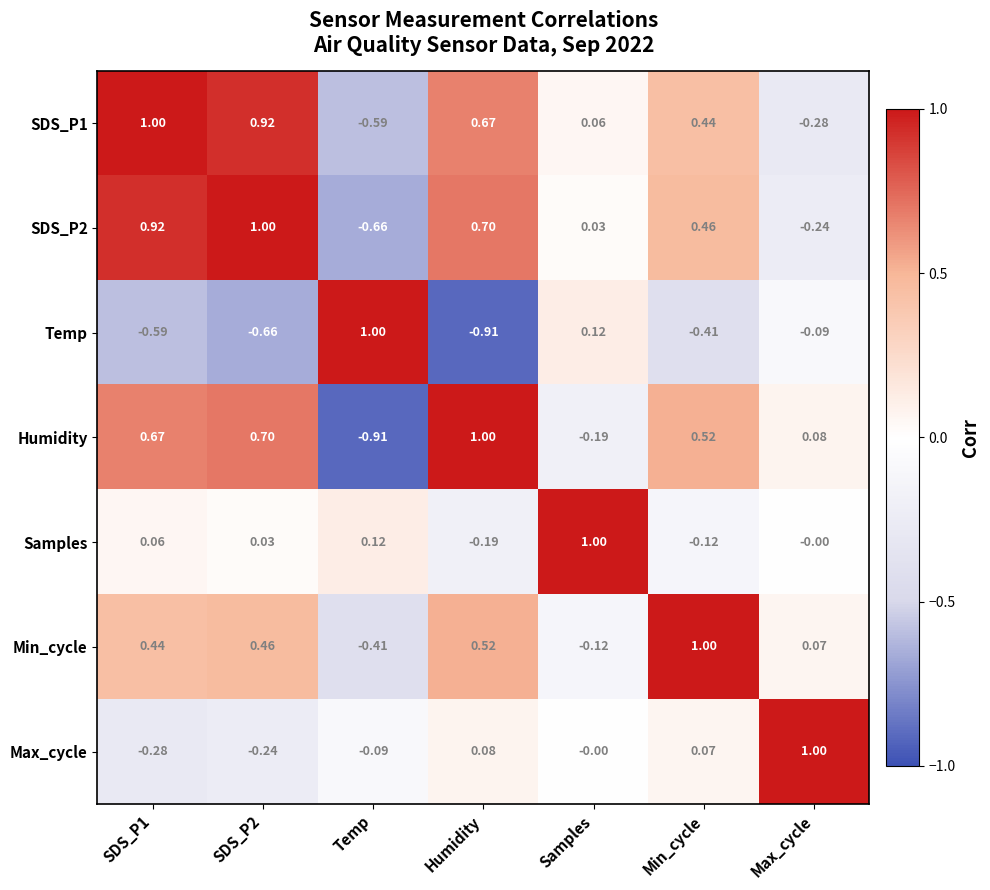

Is the value of Humidity at Samples greater than the value of Max_cycle at Temp?

No